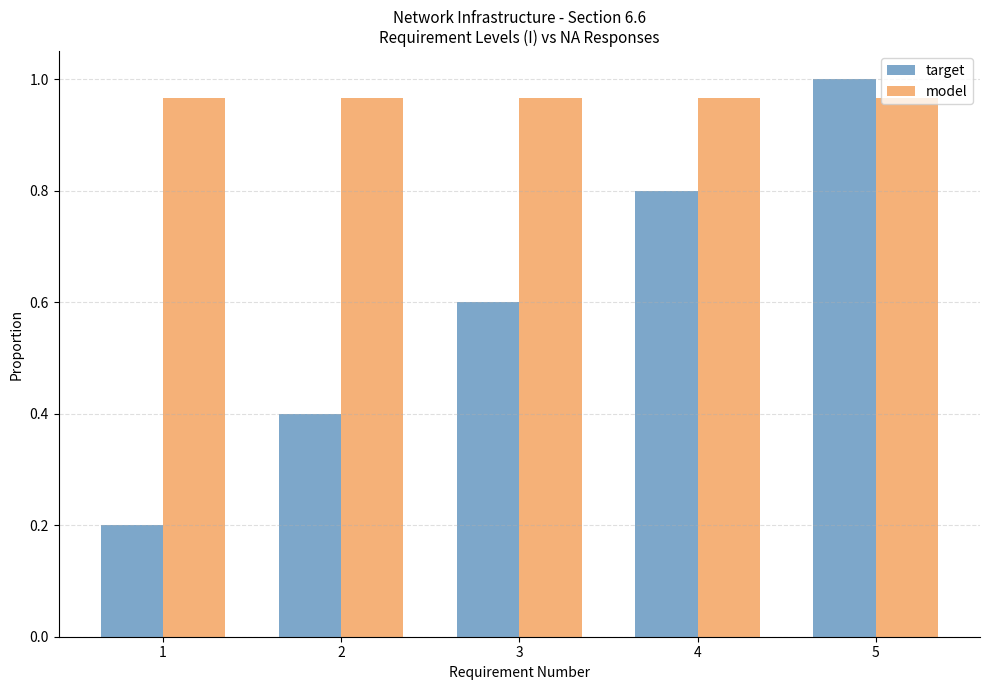

At which category does the chart reach its peak across all series?

5